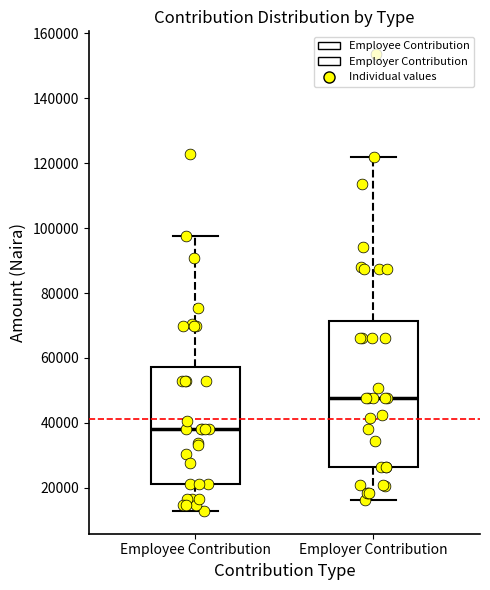

Which box's median line is the lowest?

Employee Contribution